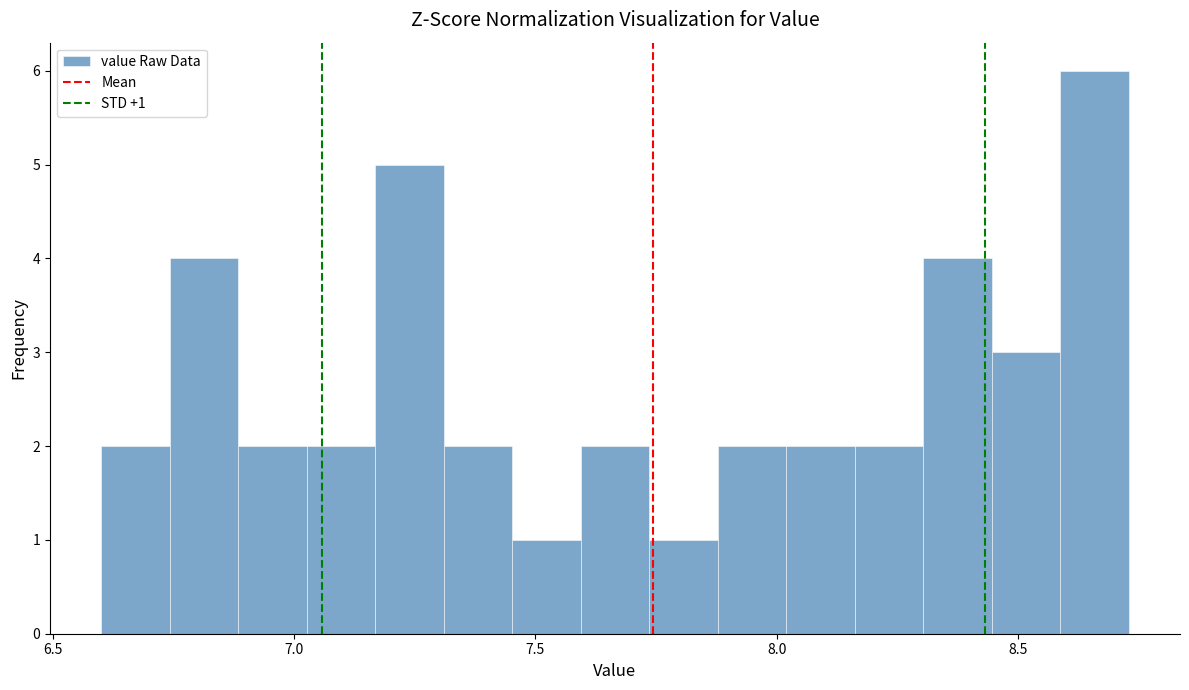

Read against the x-axis, roughly where is the centre of the tallest bar?

8.65